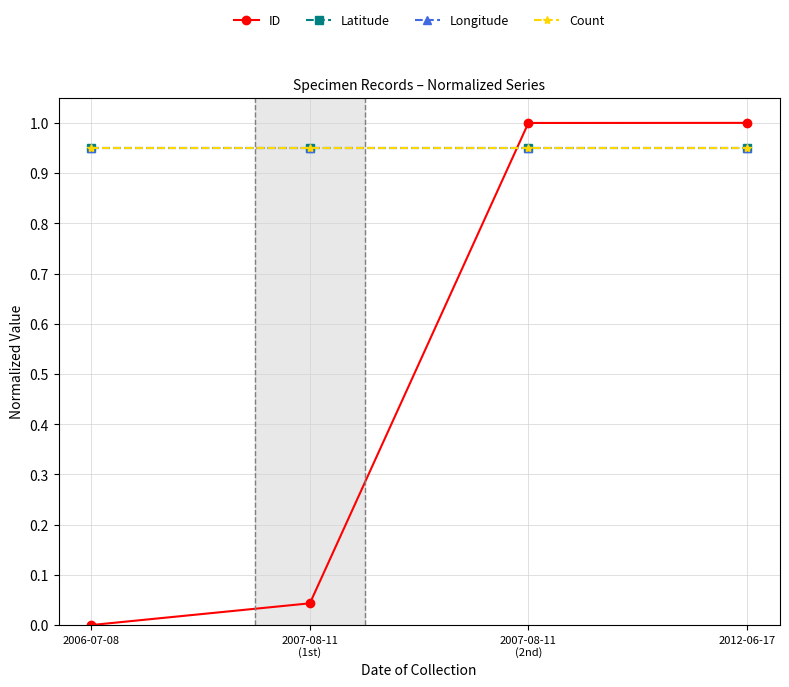

Is this an area chart (filled region under the line)?

No